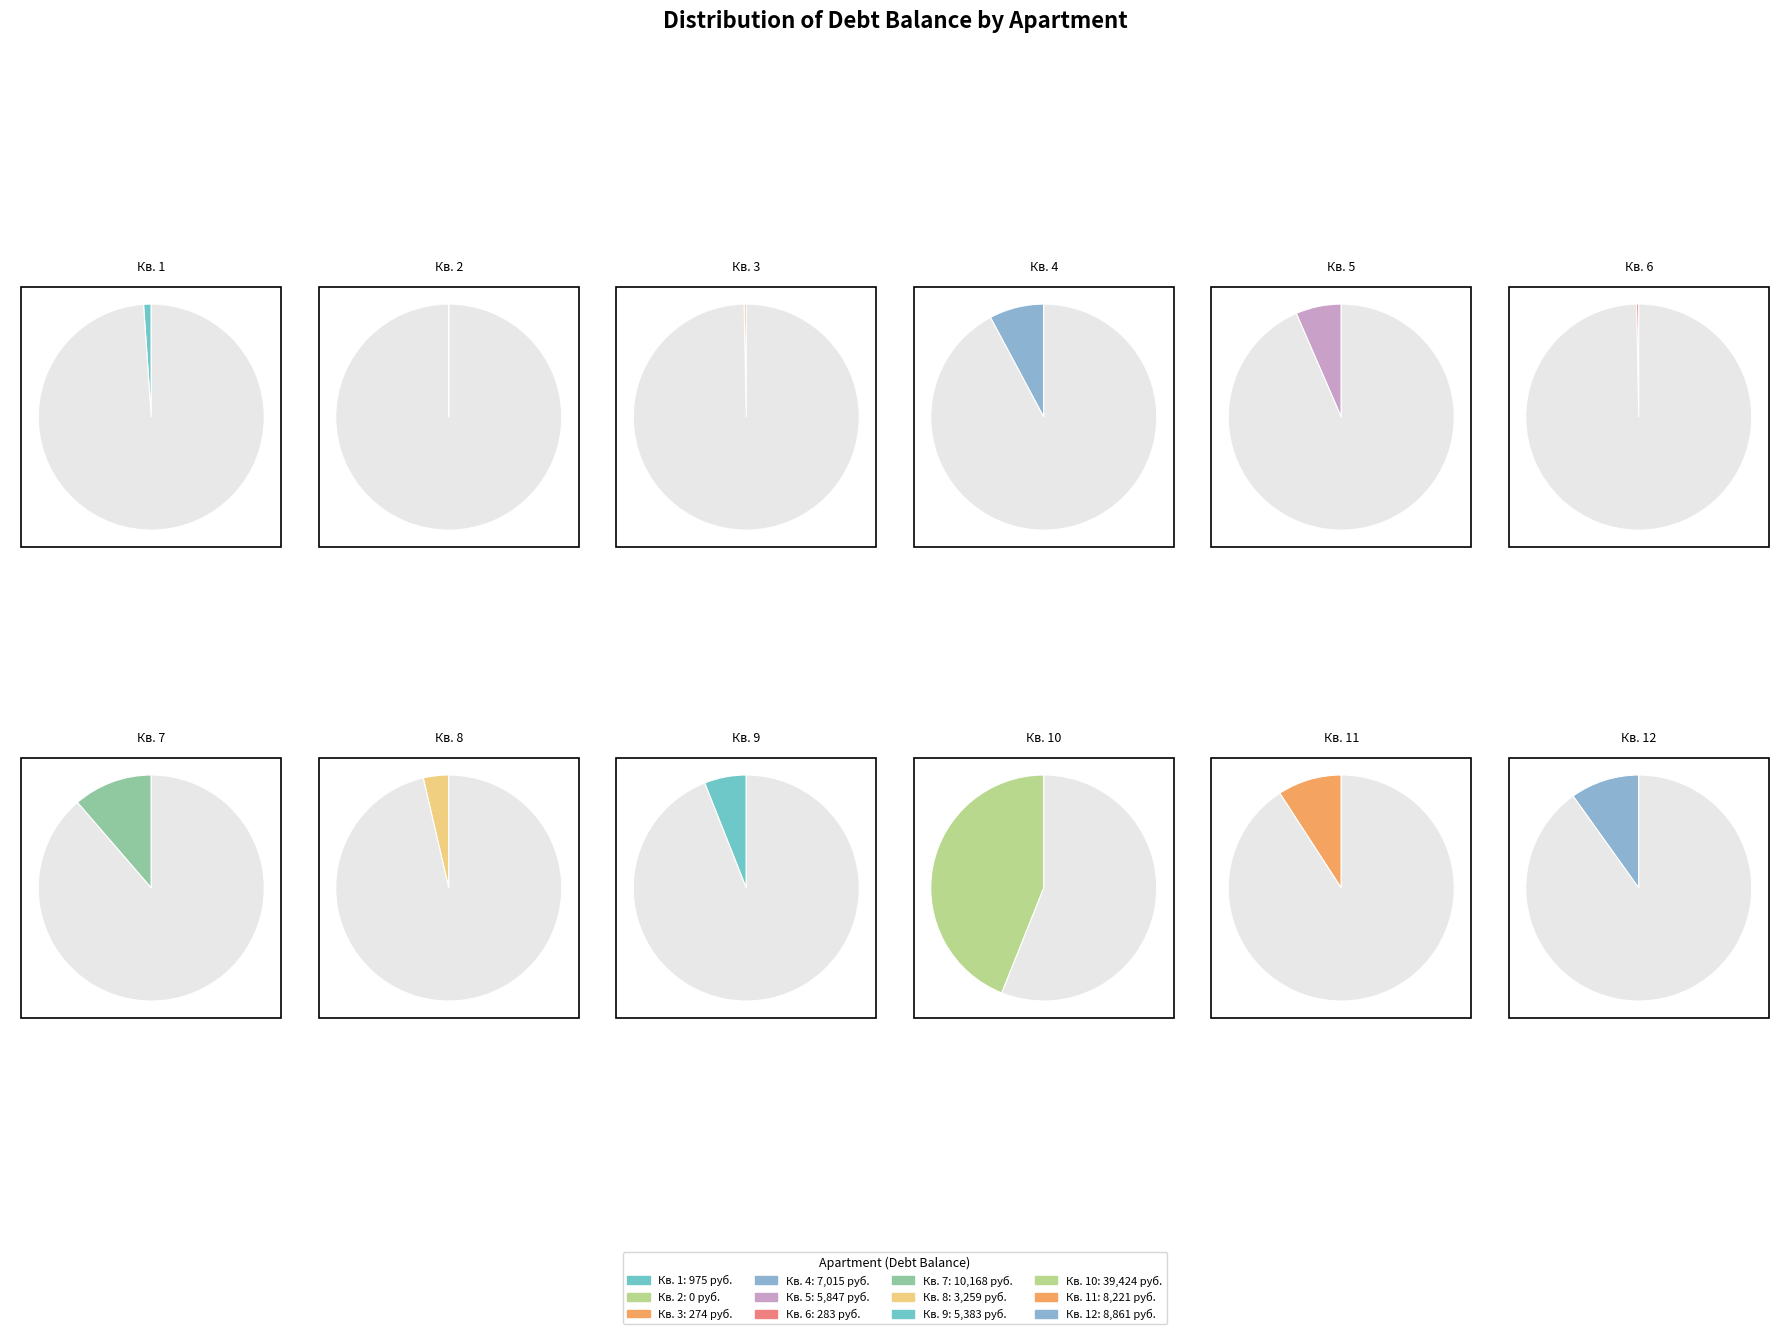

Is there a majority slice in this chart?

No